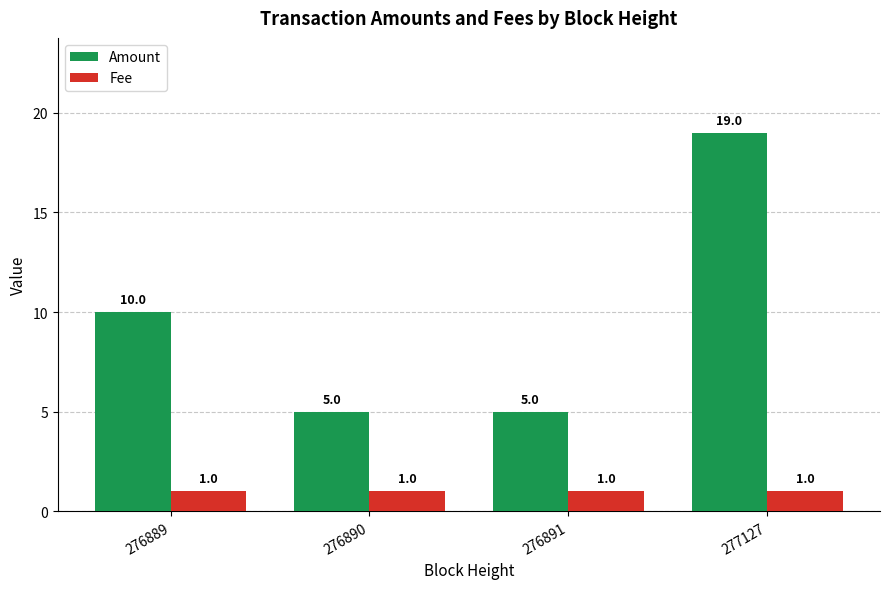

Reading right to left, what are all the values shown in this chart?

Amount: 19	5	5	10
Fee: 1	1	1	1